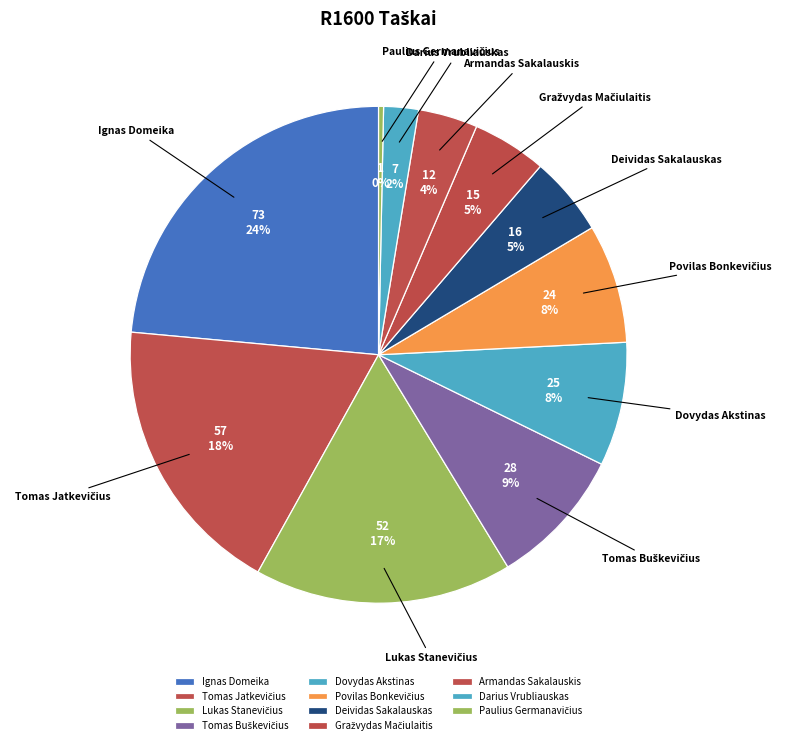

What percentage is the Ignas Domeika slice, to the nearest percent?

24%